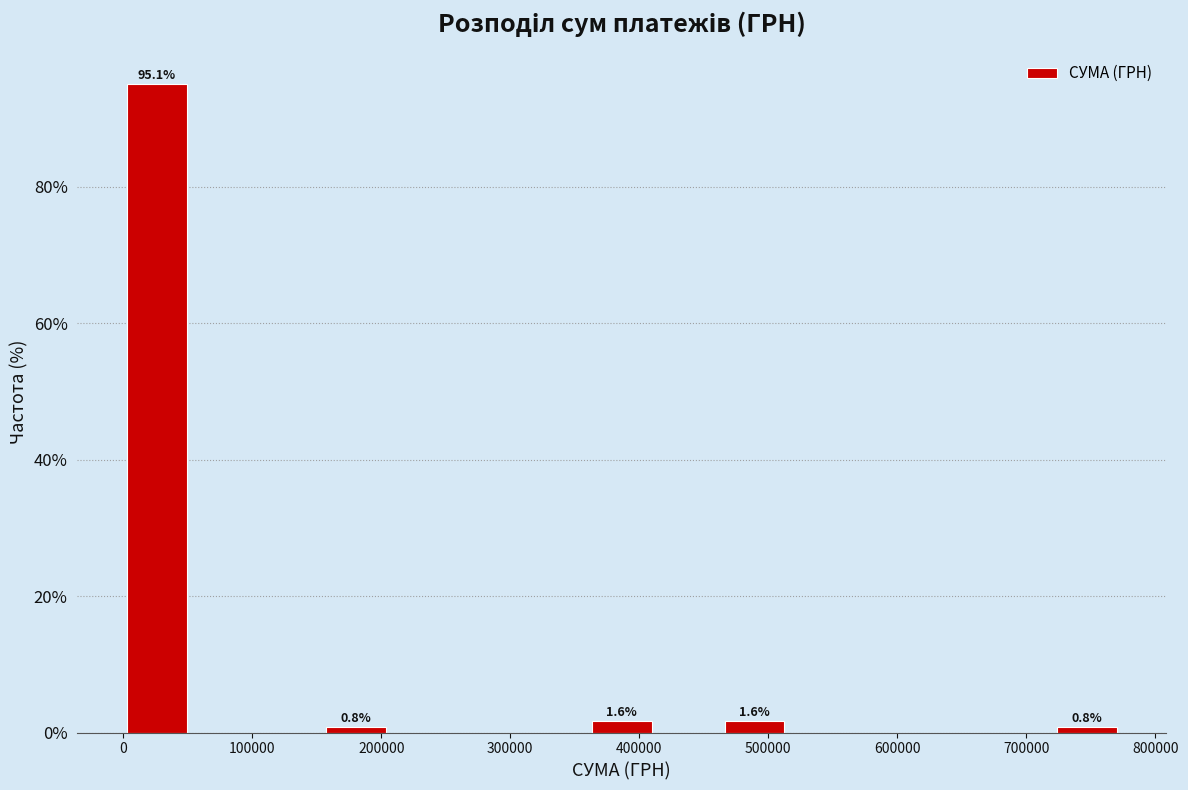

Which range on the x-axis has the tallest bar?

0 to 50000